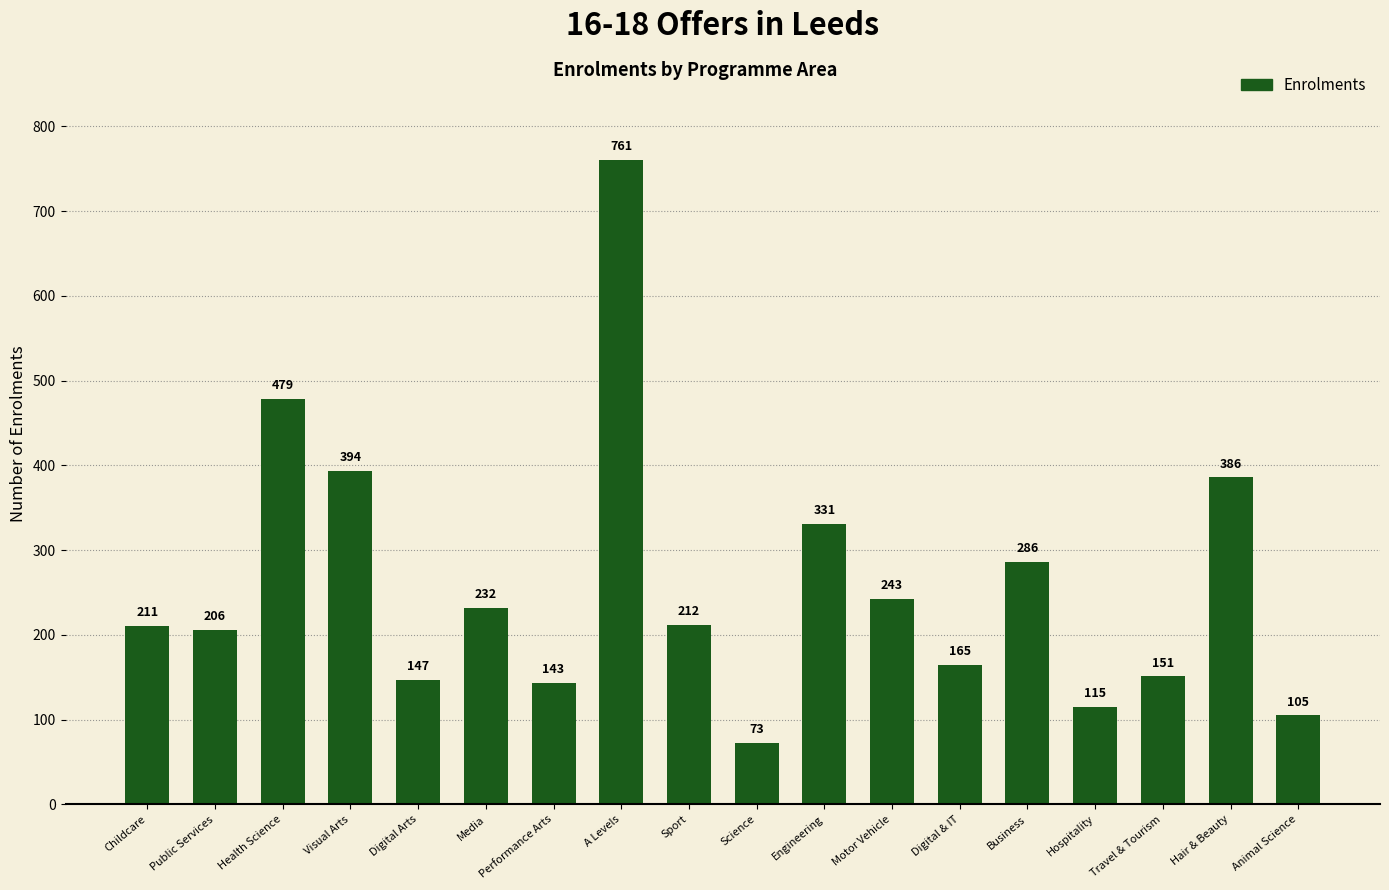

How many distinct data groups are displayed?

1